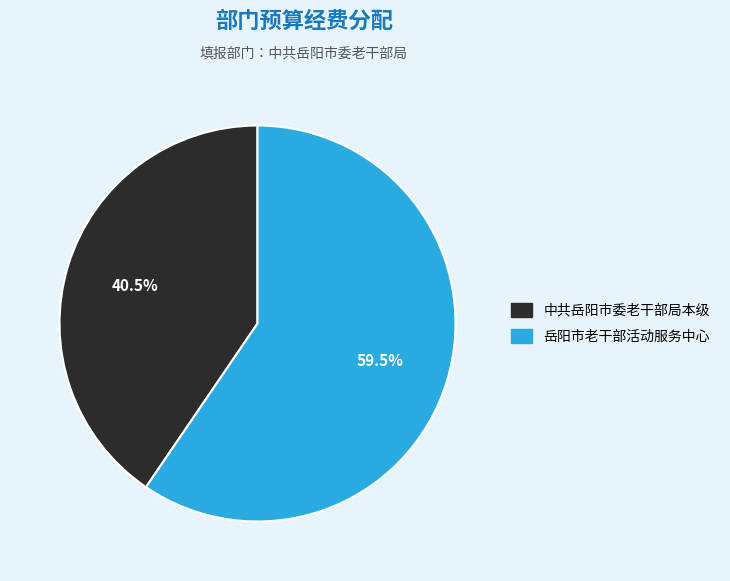

How many slices are in this pie chart?

2